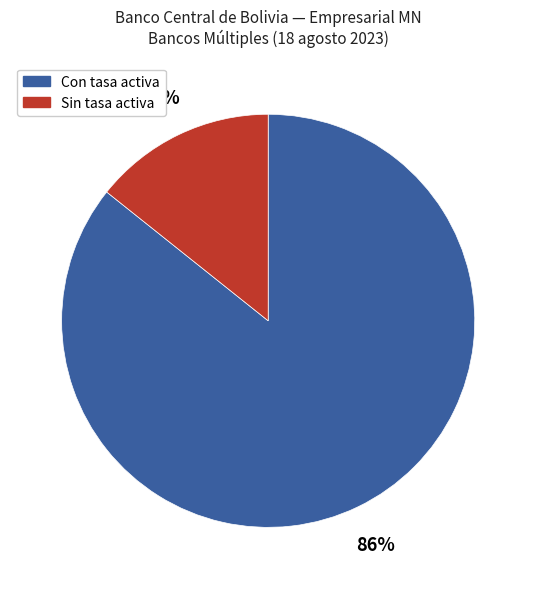

To the nearest percent, what is the average slice percentage?

50%